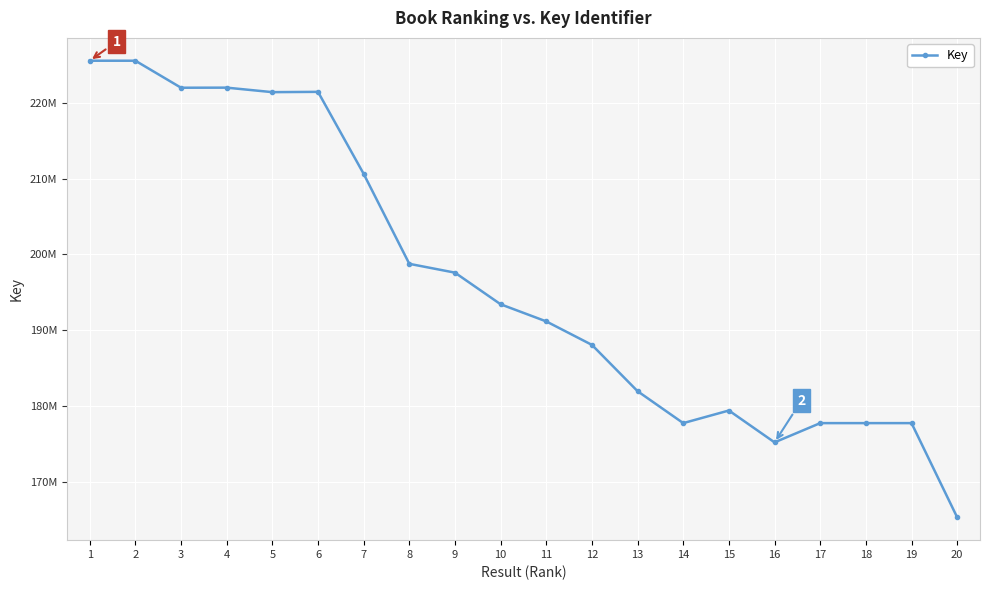

What is the value of the 8th point from the left?

198765344